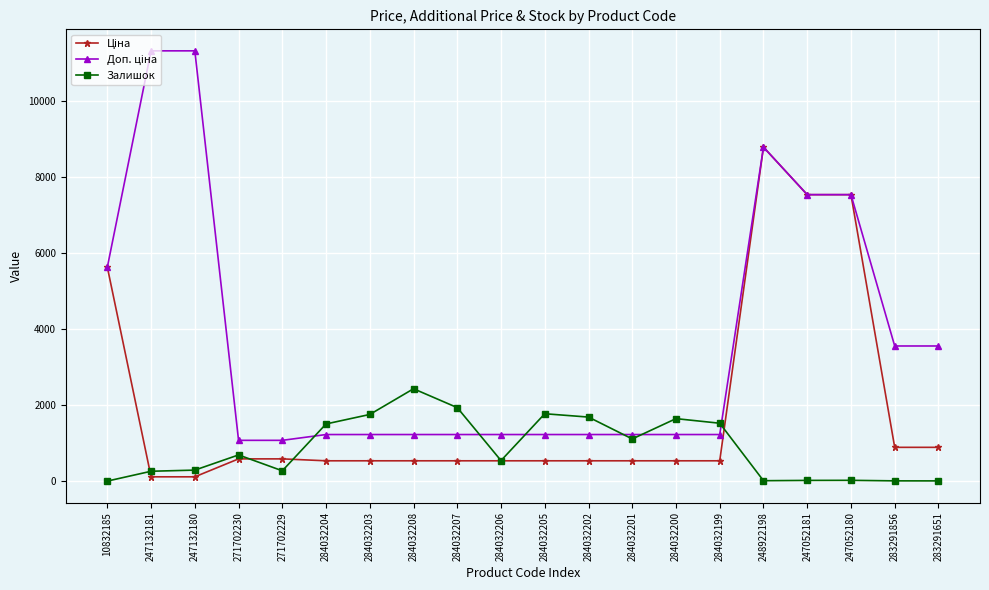

What is the greatest value displayed?

11334.0